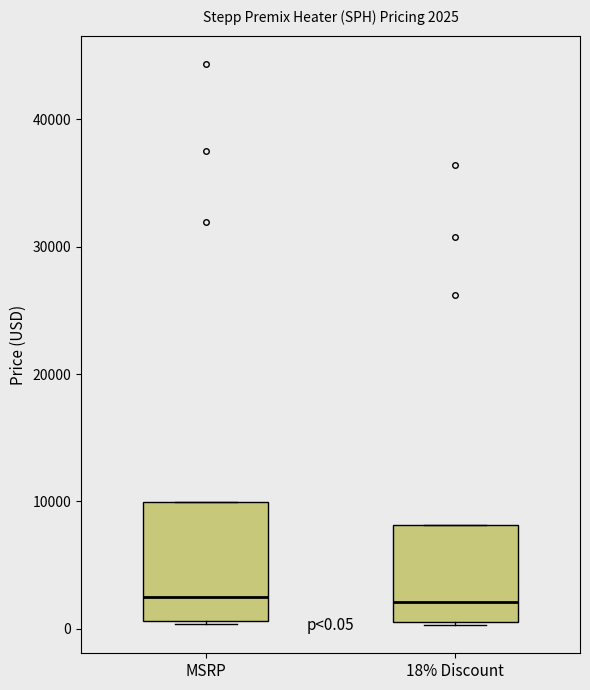

Comparing the boxes themselves (not the whiskers), which one is the tallest?

MSRP